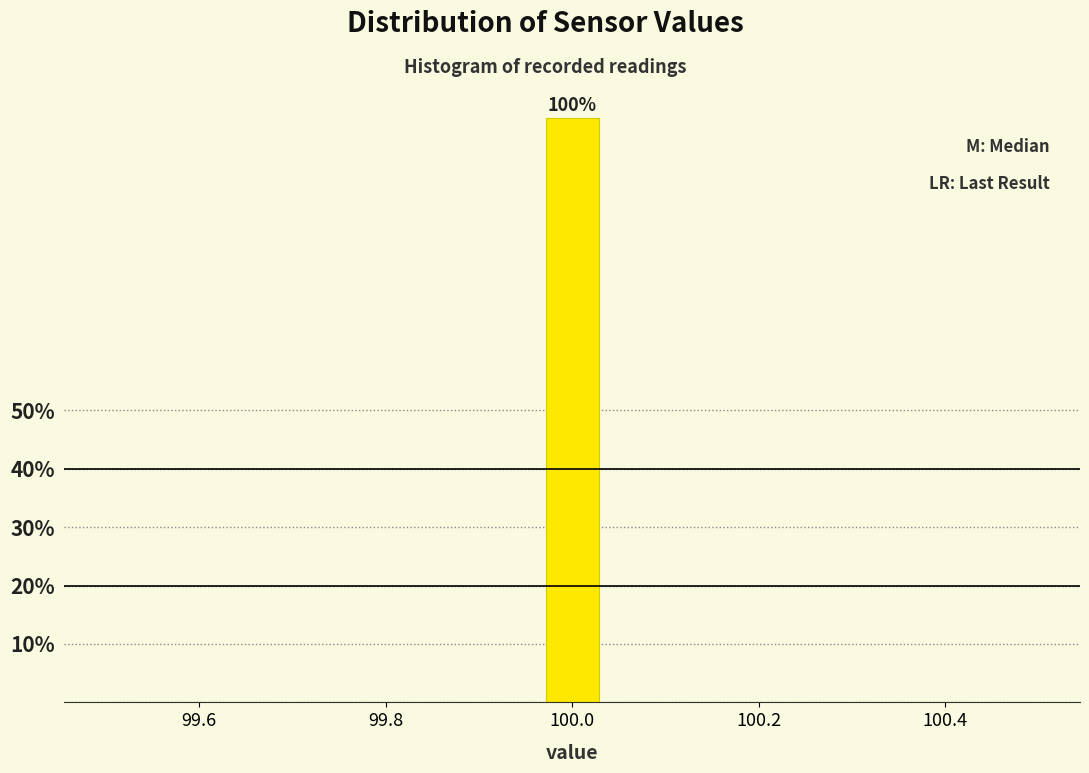

Around what value on the x-axis is the tallest bar? Give the approximate position of its centre, as read against the axis.

100.00